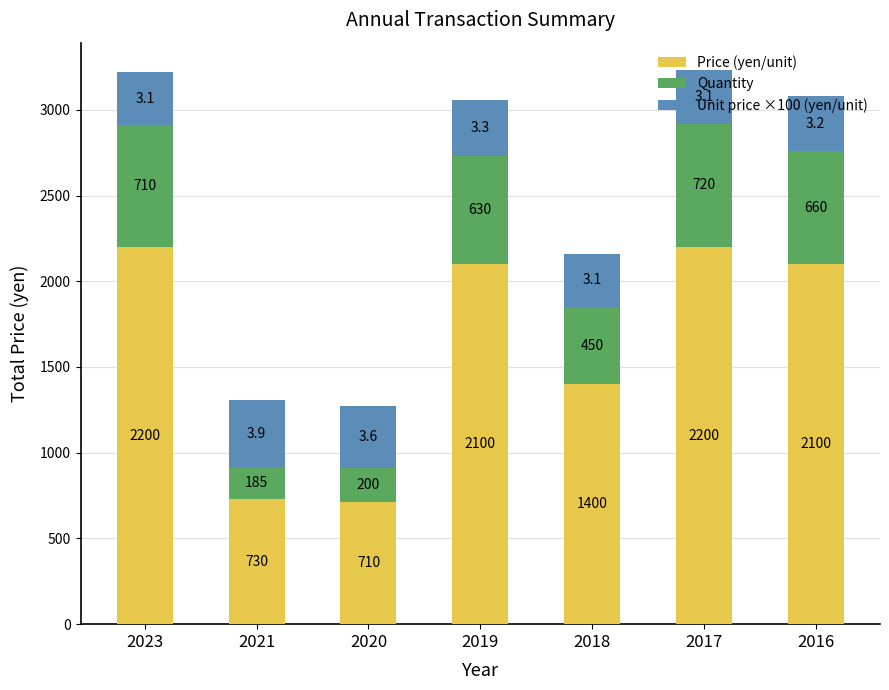

How many data points in Price (yen/unit) are less than 2100?

3